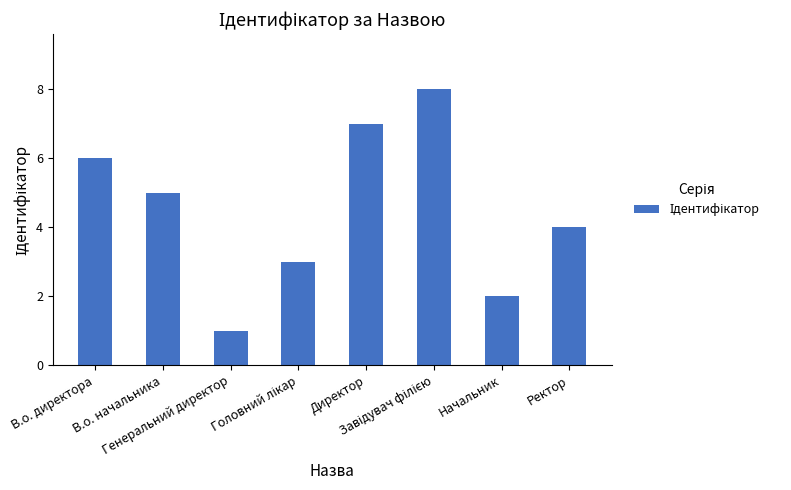

How many data points are less than 5?

4